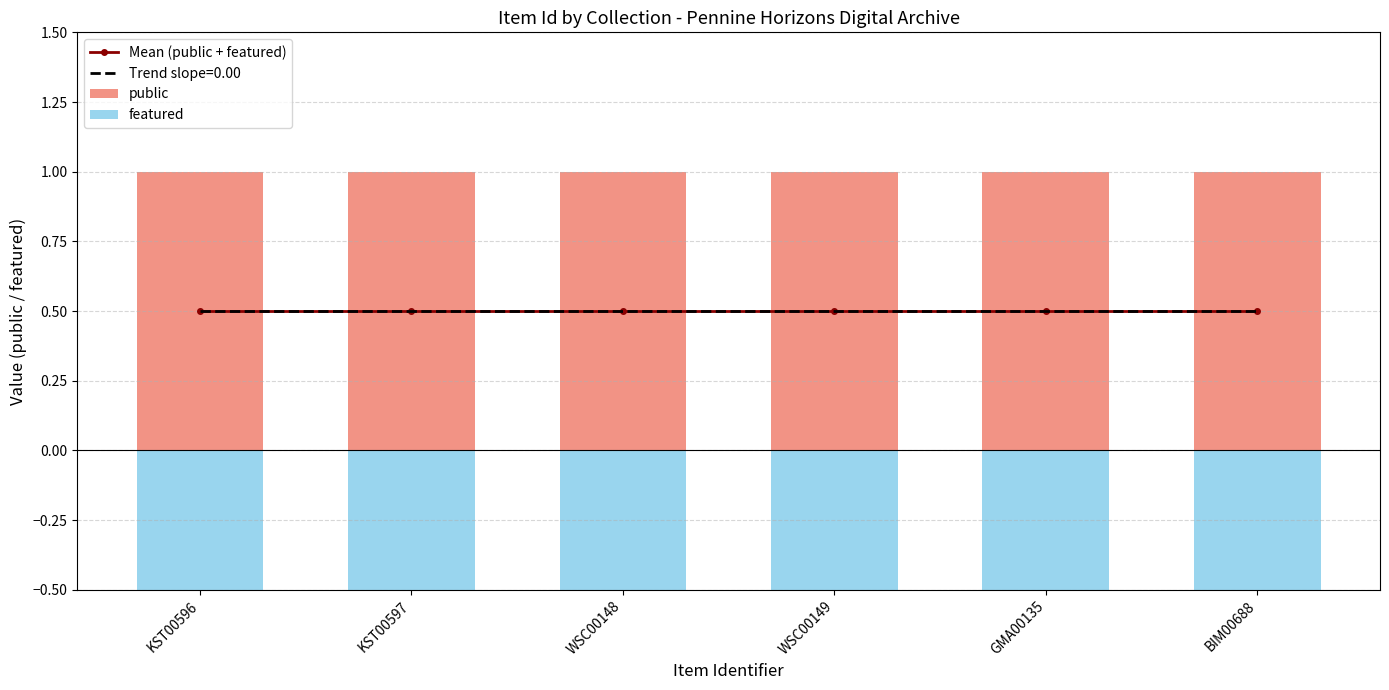

What is the sum of all Mean (public + featured) values?

3.0